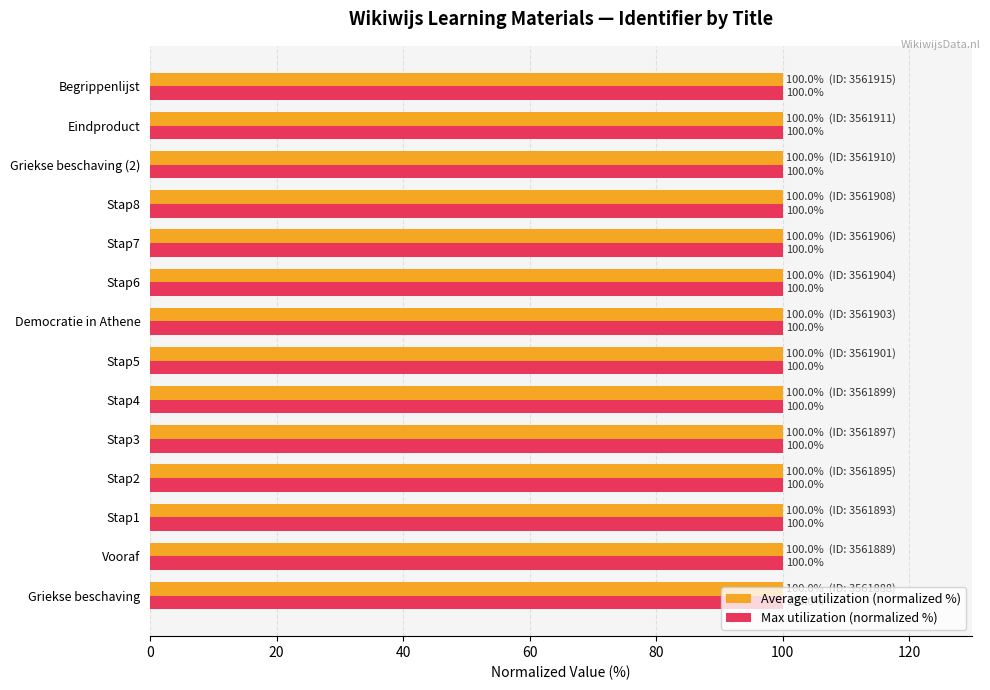

Count the number of categories in the chart.

14